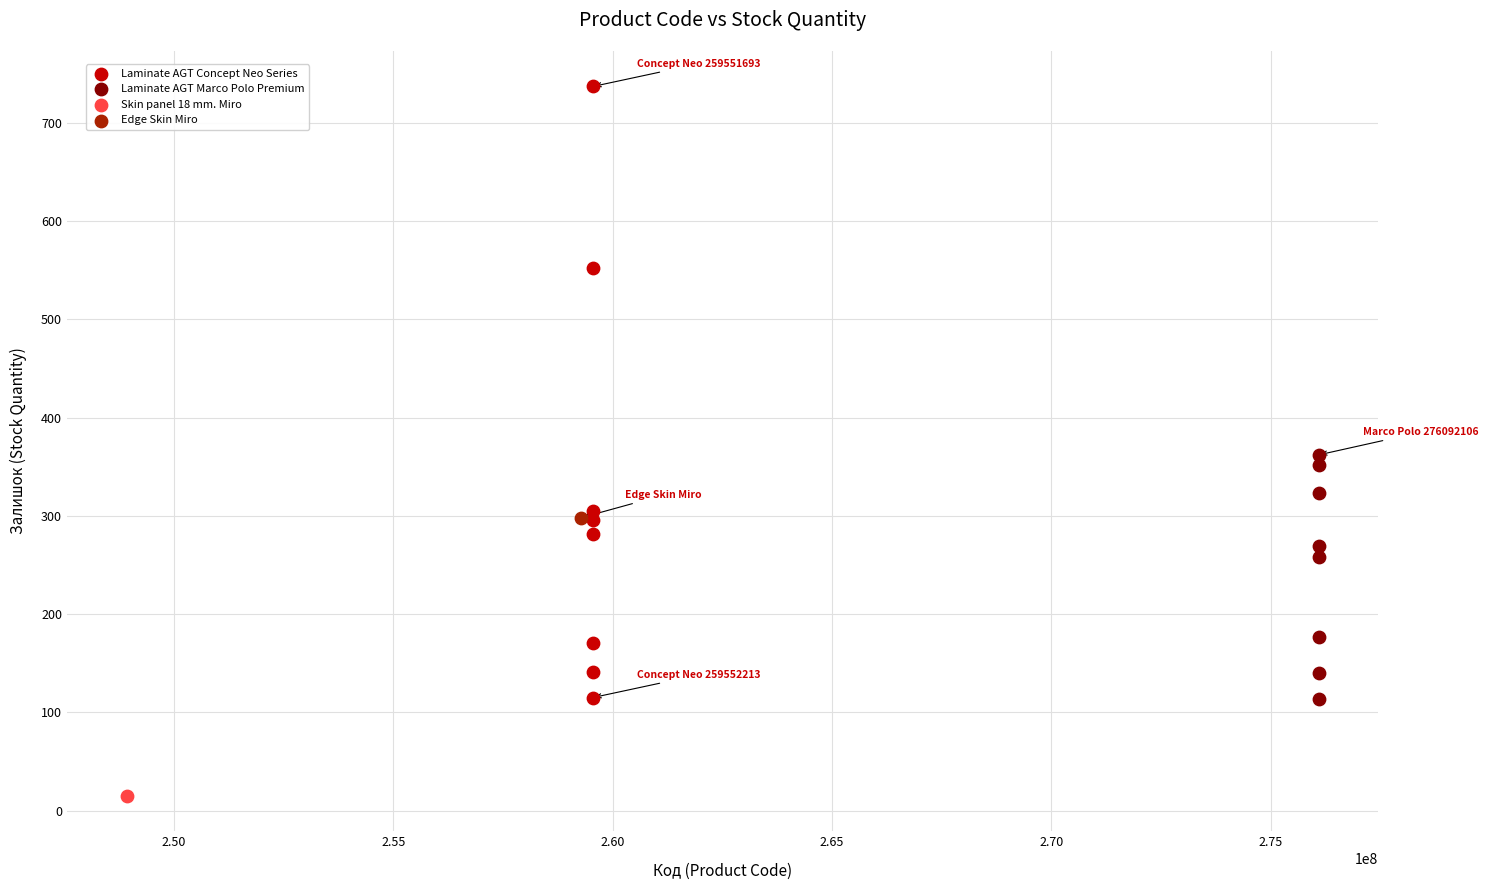

What are all the series names shown in the legend?

Laminate AGT Concept Neo Series, Laminate AGT Marco Polo Premium, Skin panel 18 mm. Miro, Edge Skin Miro